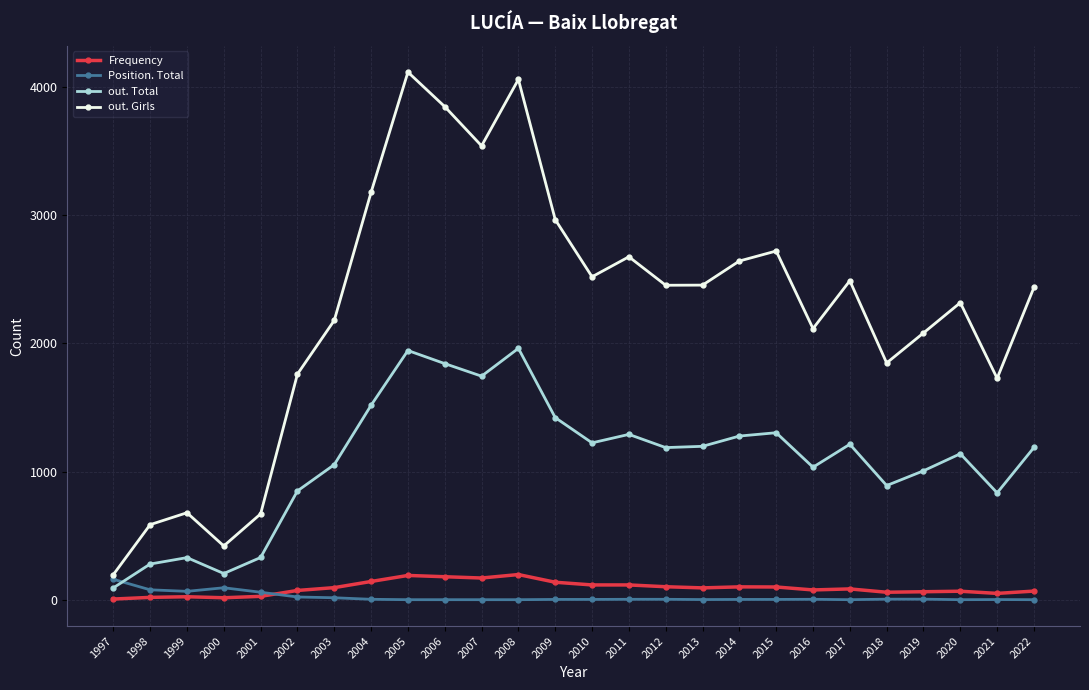

Which series has the largest range (max minus min)?

out. Girls